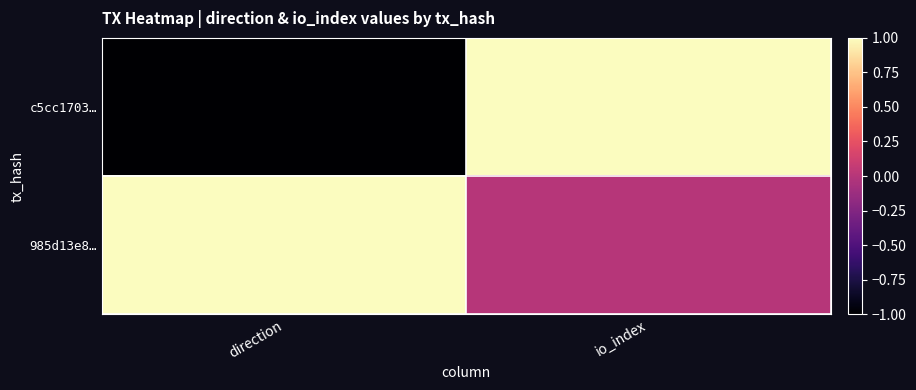

At which category is the sum across all series the highest?

io_index